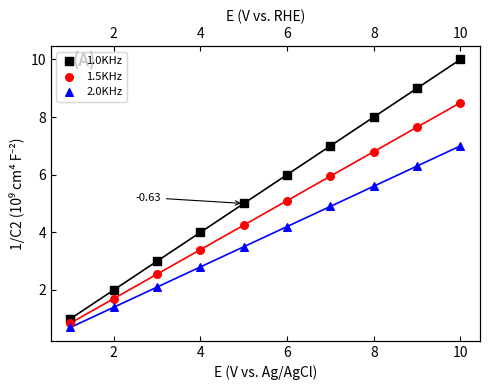

At how many categories does at least one series exceed 3?

7